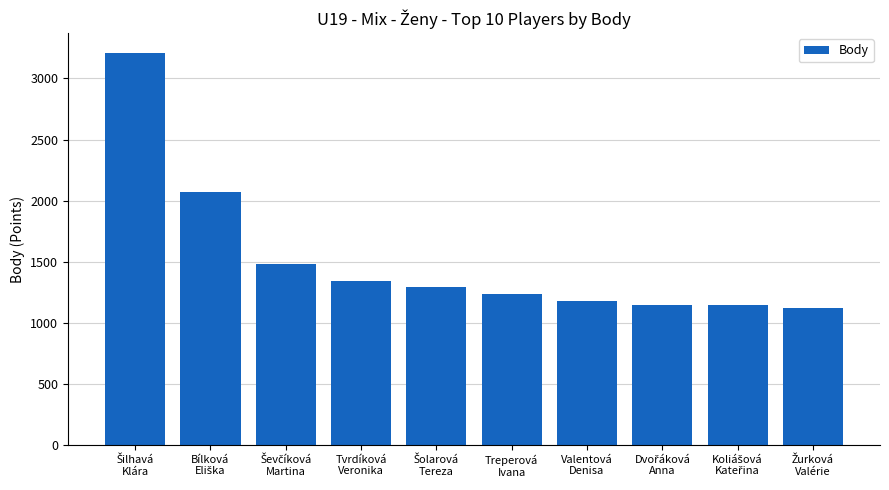

What is the value of the 9th bar from the left?

1150